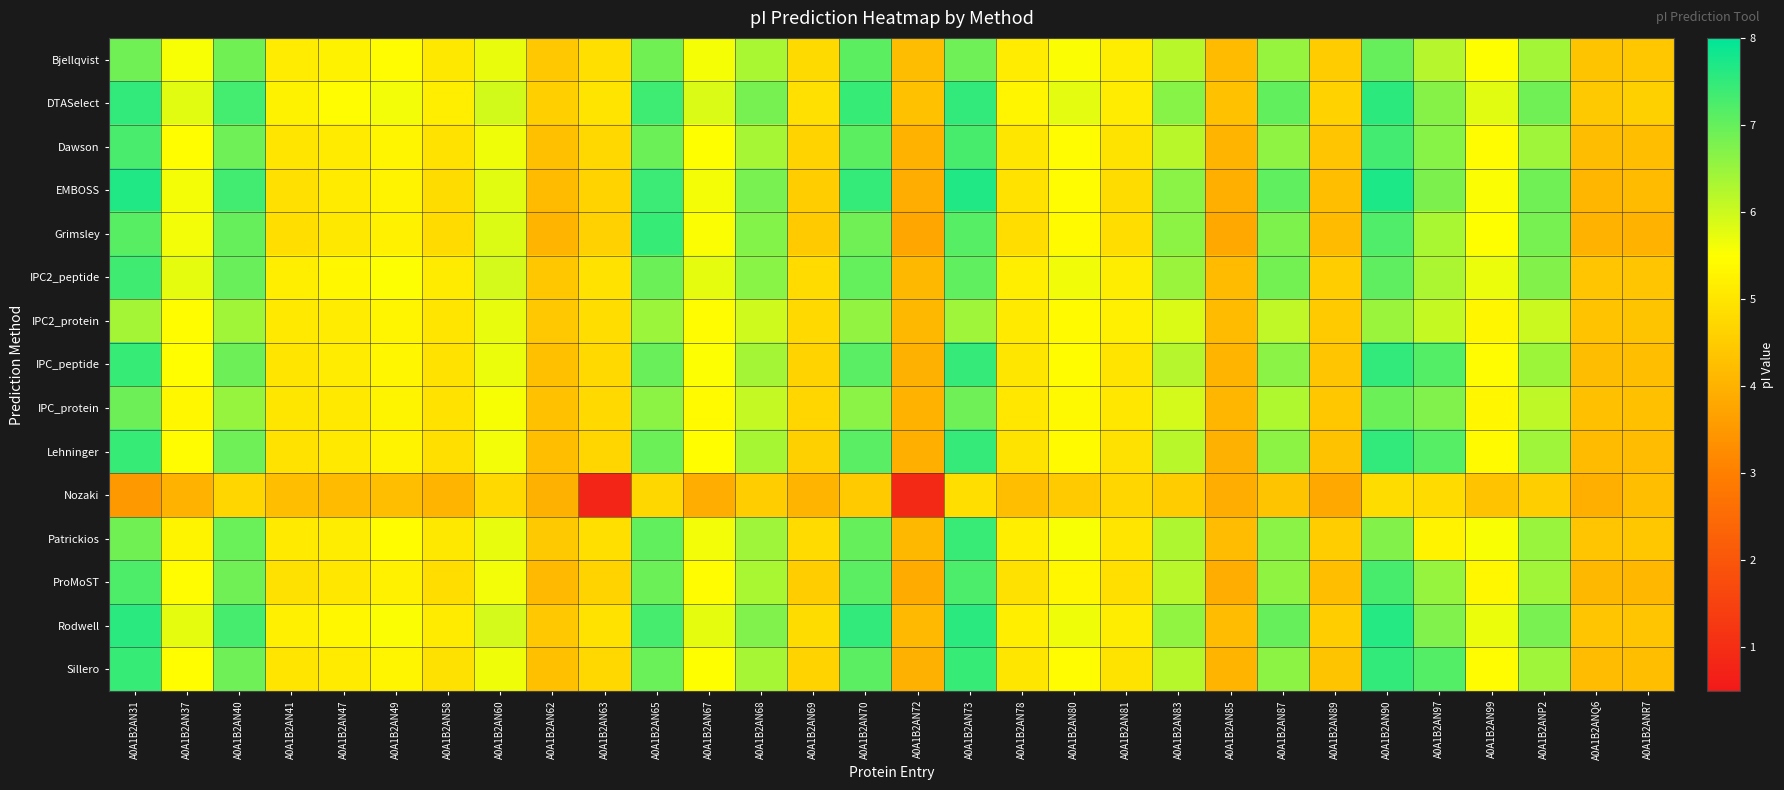

What is the total value across all series at A0A1B2AN67?

81.9